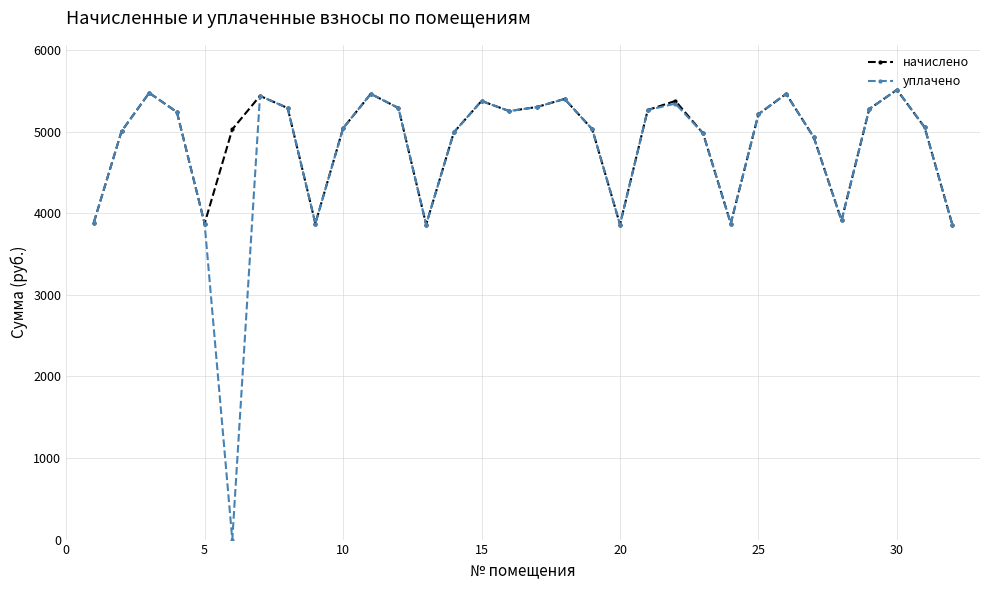

Which series has the widest spread of values?

уплачено